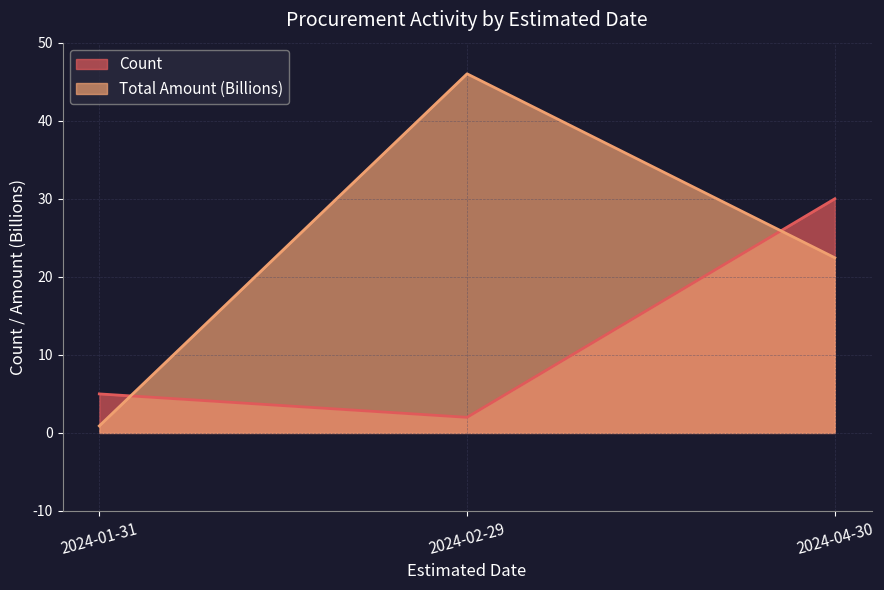

What are all the series names shown in the legend?

Count, Total Amount (Billions)